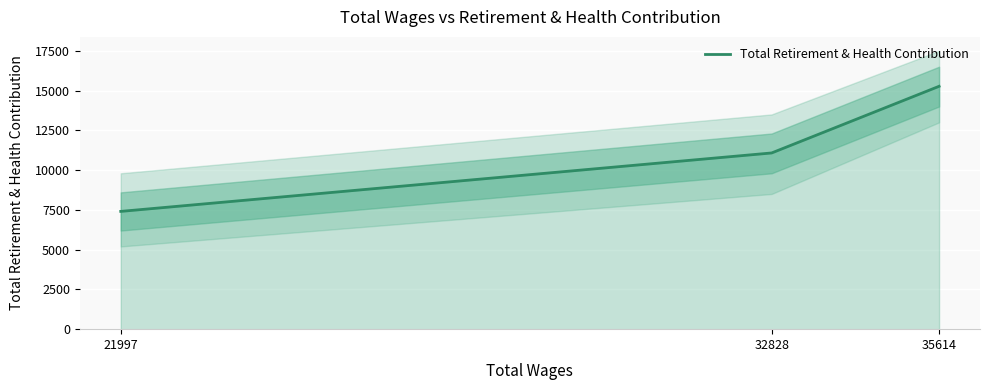

Reading left to right, list all the values displayed in this chart.

7404	11078	15269